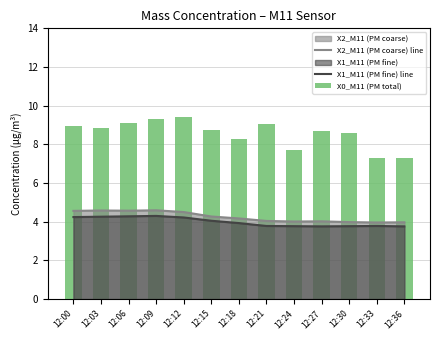

True or false: X2_M11 (PM coarse) line has a value of 4.0 at 12:21.

True